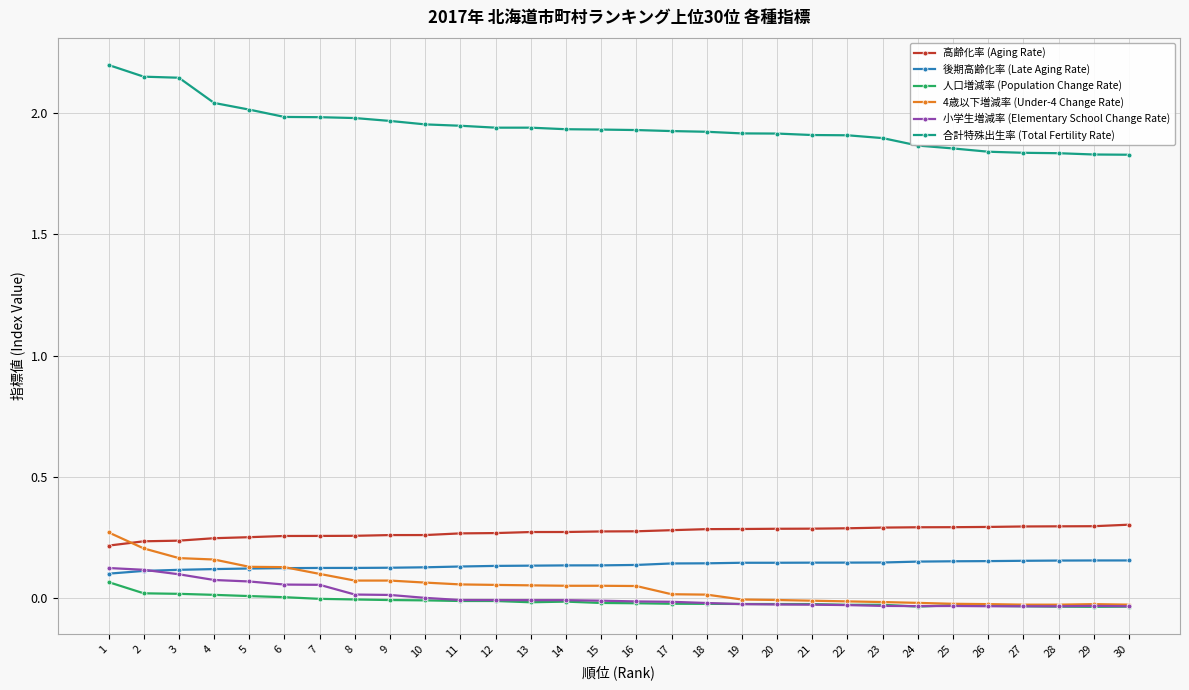

Which series changed the most between 6 and 26?

4歳以下増減率 (Under-4 Change Rate)